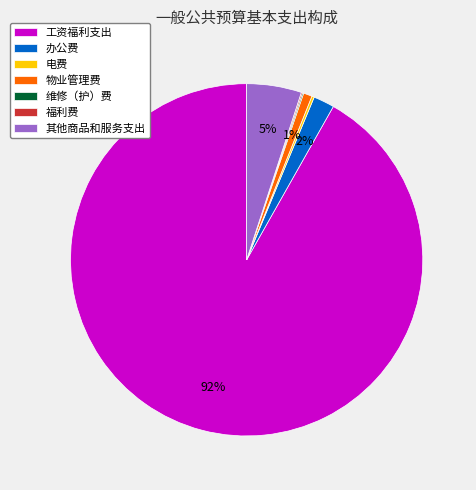

Which slice is the largest?

工资福利支出